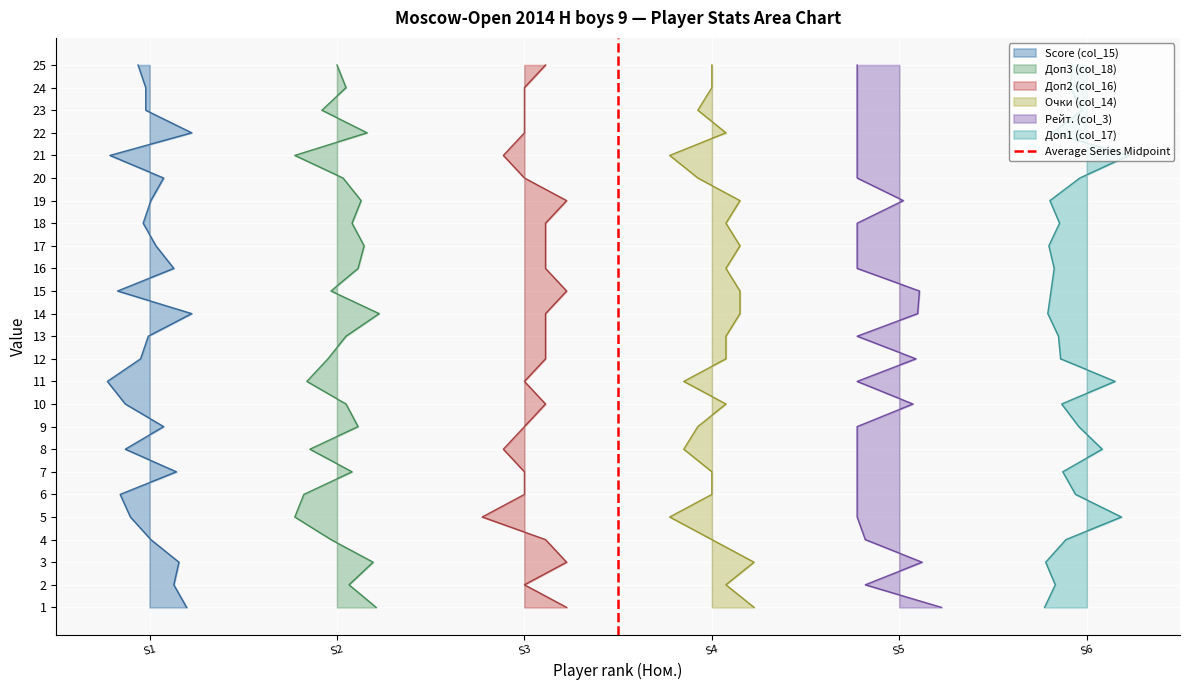

What is the approximate value at S2?

1